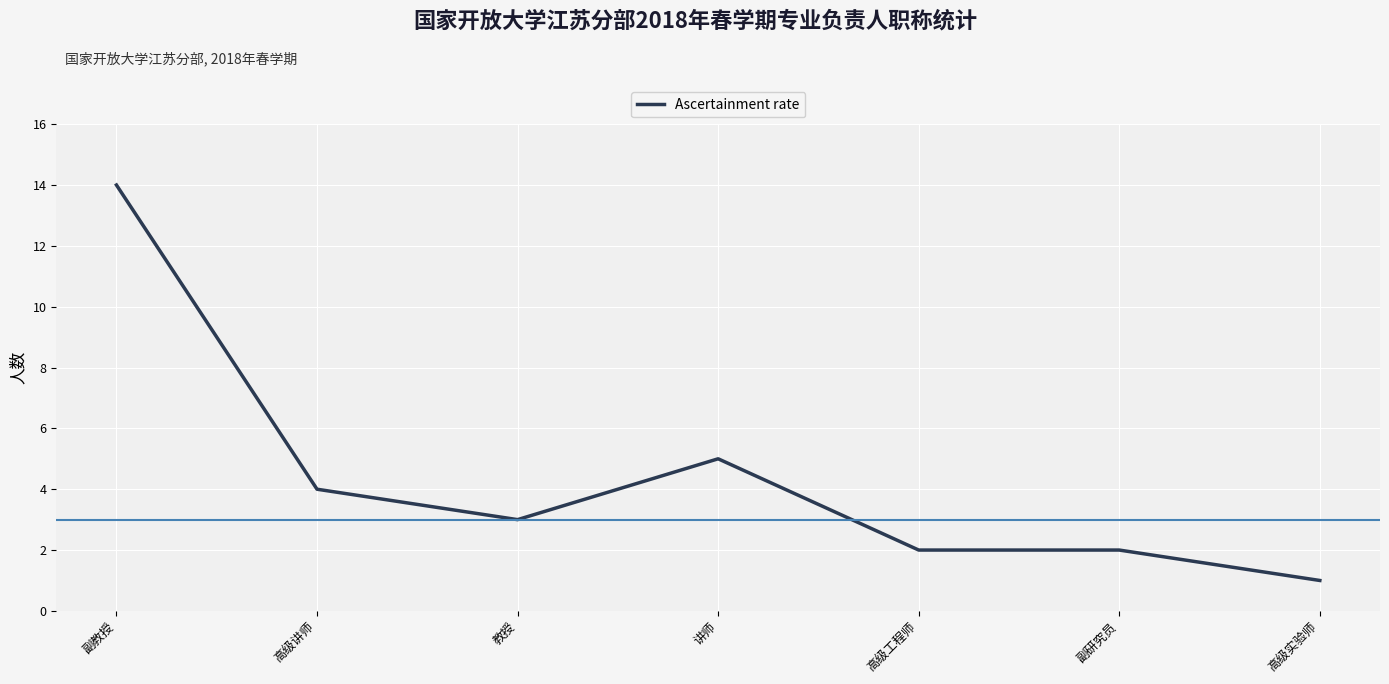

True or false: the data has more than 0 interior local peaks.

True